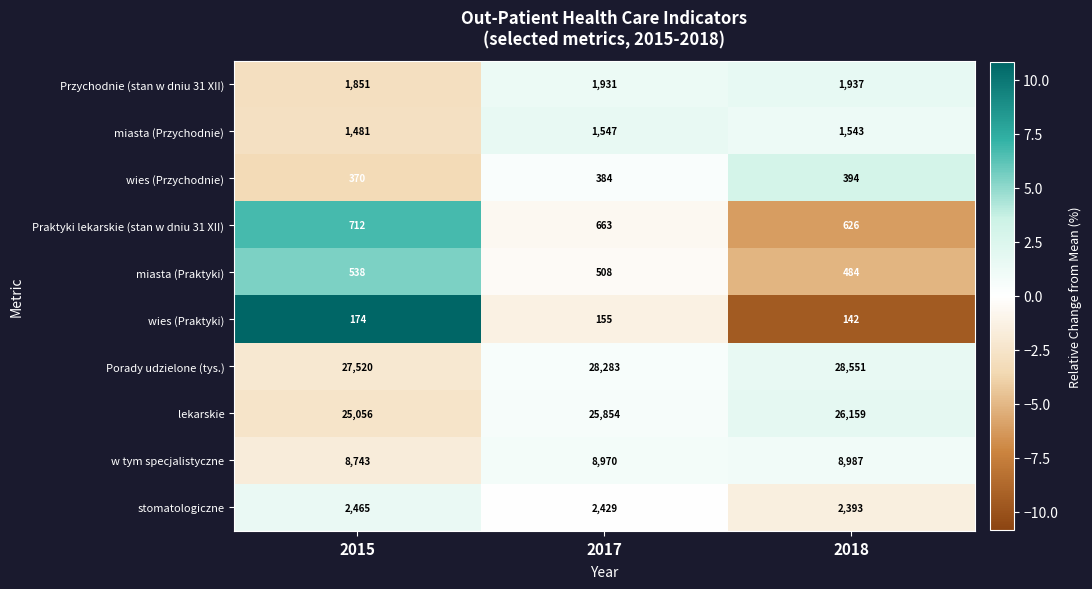

Which series has the largest total across all categories?

Porady udzielone (tys.)